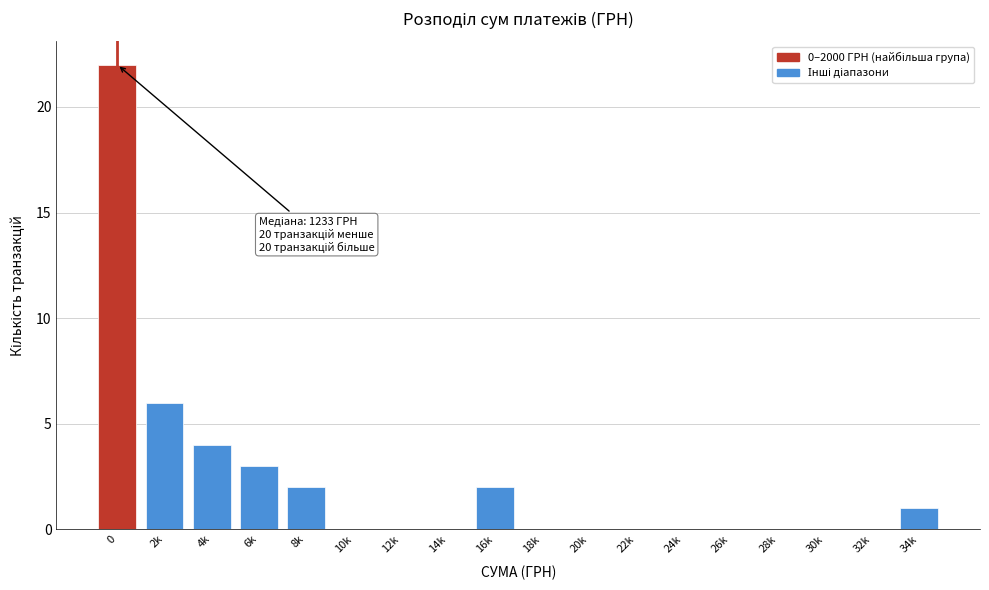

Reading left to right, what are all the values shown in this chart?

0=22	2k=6	4k=4	6k=3	8k=2	10k=0	12k=0	14k=0	16k=2	18k=0	20k=0	22k=0	24k=0	26k=0	28k=0	30k=0	32k=0	34k=1